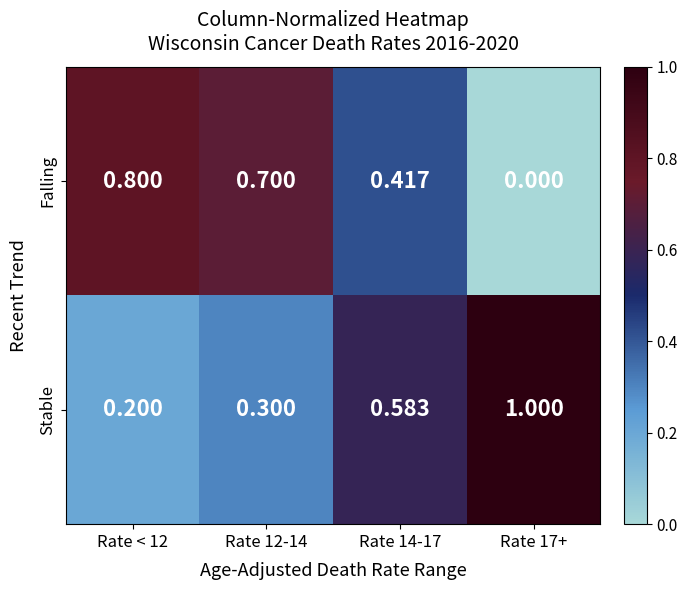

Rank the series at Rate 17+ from highest to lowest value.

Stable, Falling